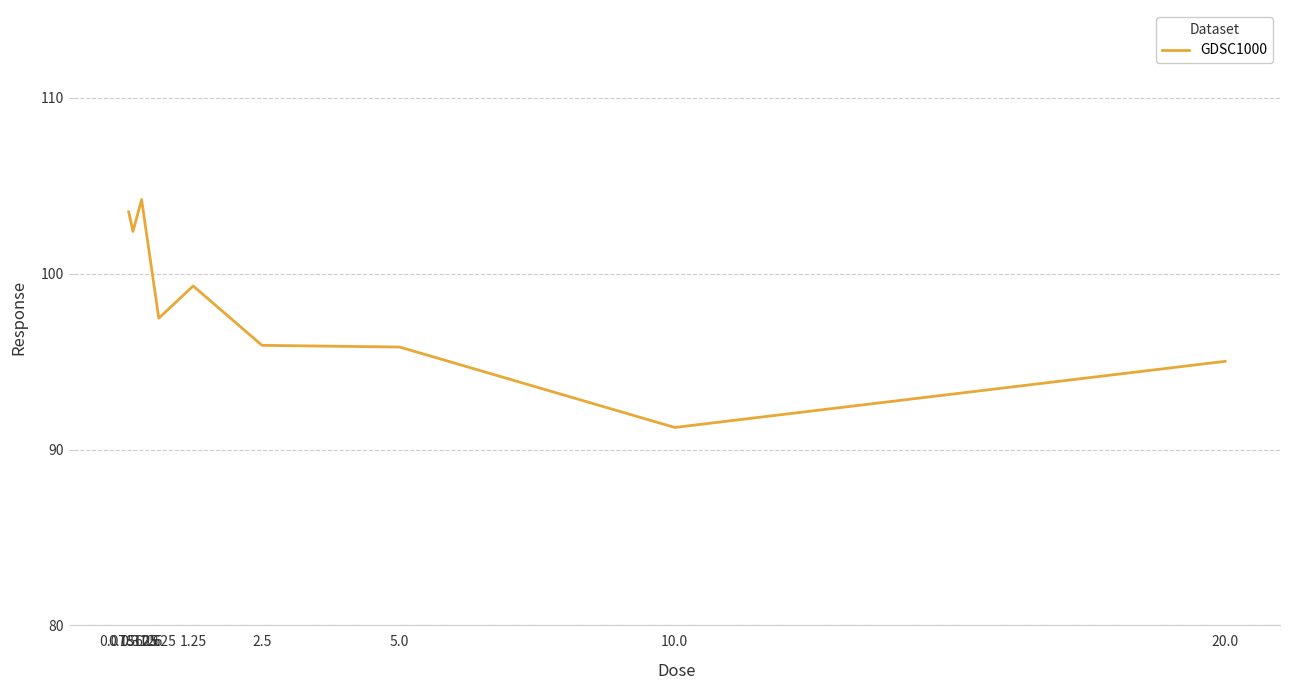

What is the difference between the maximum and minimum values?

13.0